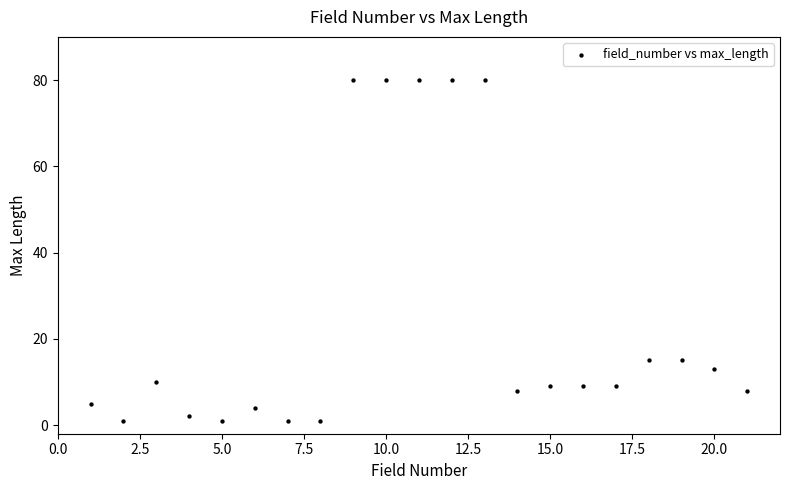

What is the range of X values (max minus min)?

20